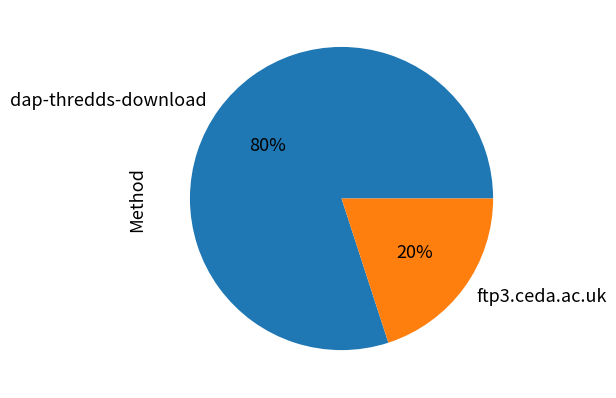

How many slices are in this pie chart?

2